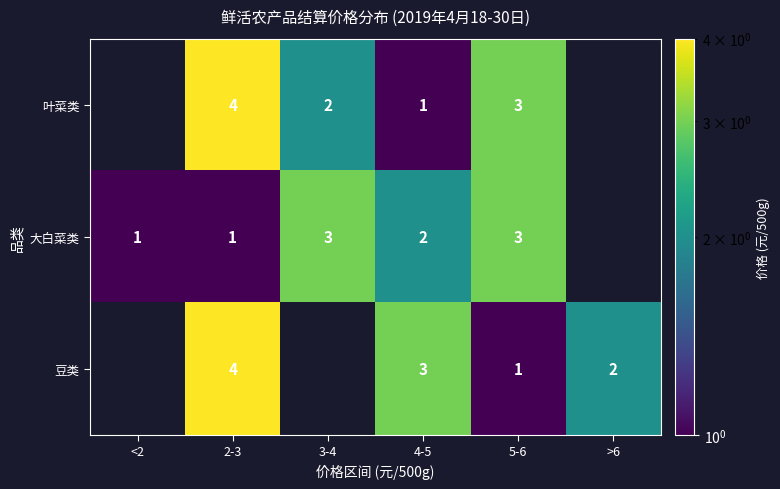

Is the value of 豆类 at 2-3 greater than the value of 大白菜类 at 2-3?

Yes